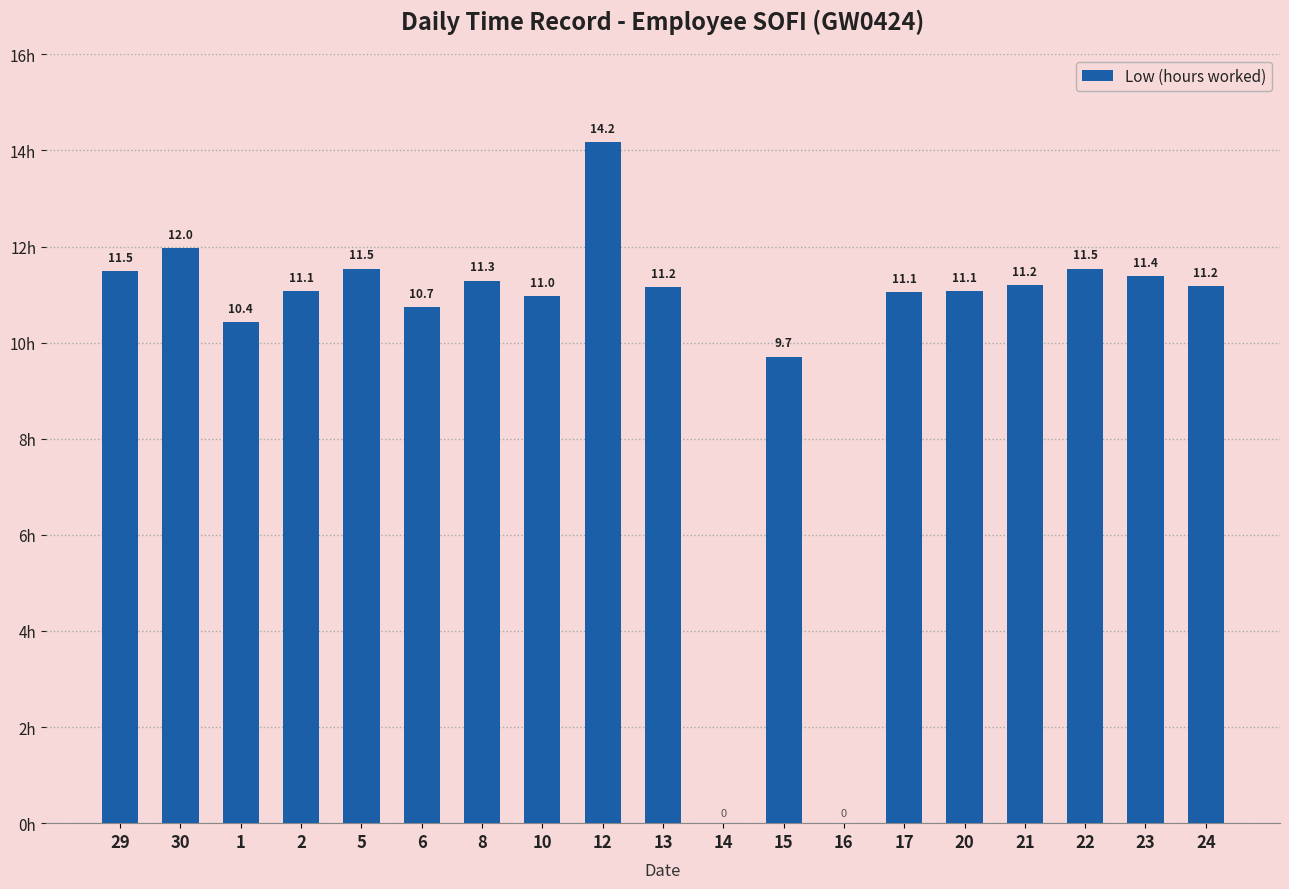

Is it true that the value at 20 is 11.1?

True